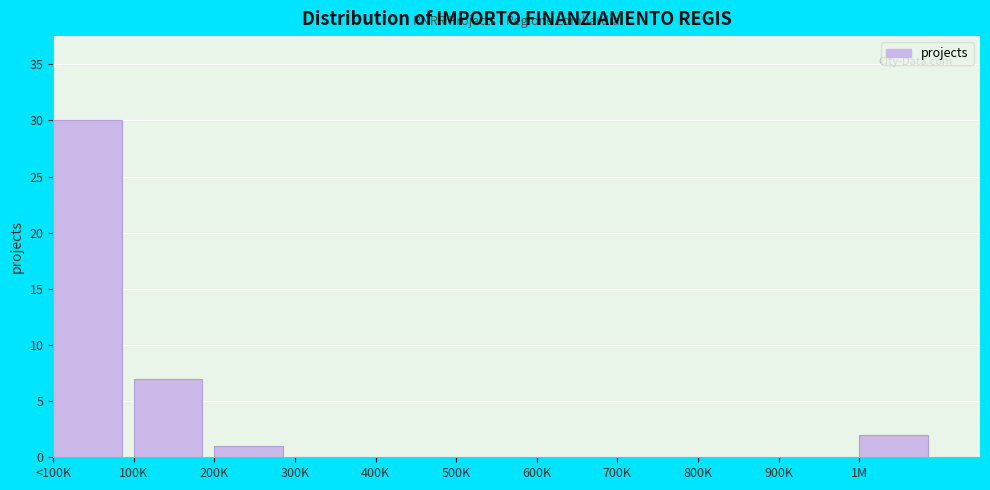

Reading left to right, extract all data points from this chart.

<100K=30	100K=7	200K=1	300K=0	400K=0	500K=0	600K=0	700K=0	800K=0	900K=0	1M=2